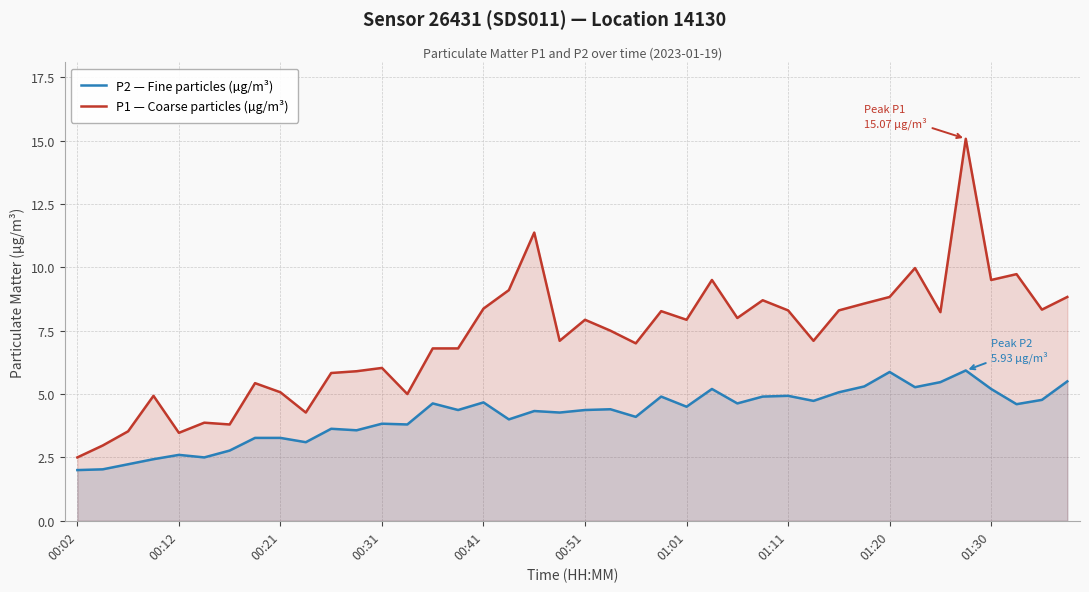

True or false: P2 — Fine particles (µg/m³) and P1 — Coarse particles (µg/m³) intersect in this chart.

False